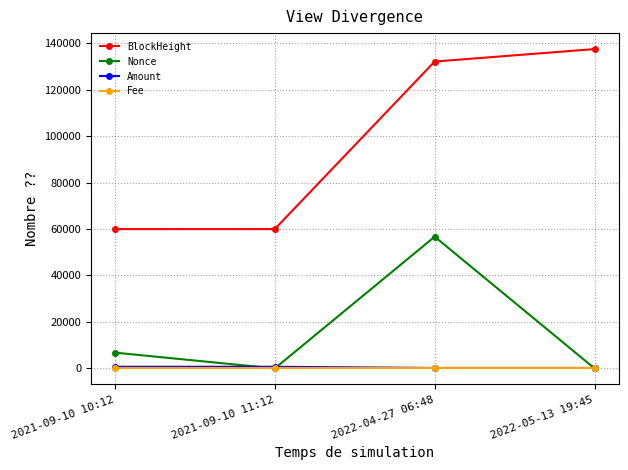

Where is BlockHeight nearest to the value 98708?

2022-04-27 06:48